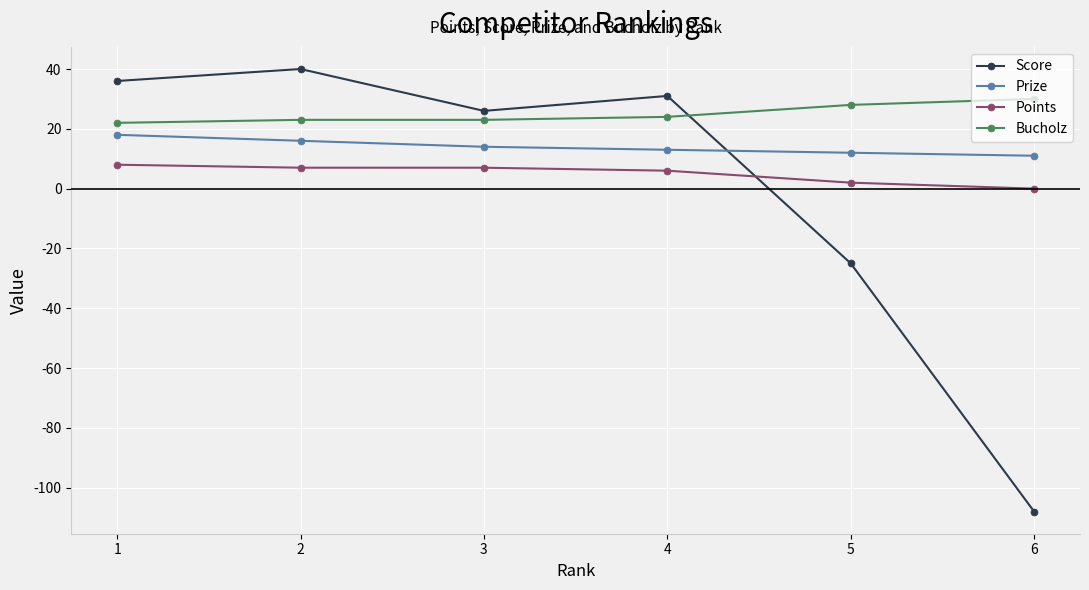

Reading left to right, list all the values displayed in this chart.

Score: 36	40	26	31	-25	-108
Prize: 18	16	14	13	12	11
Points: 8	7	7	6	2	0
Bucholz: 22	23	23	24	28	30